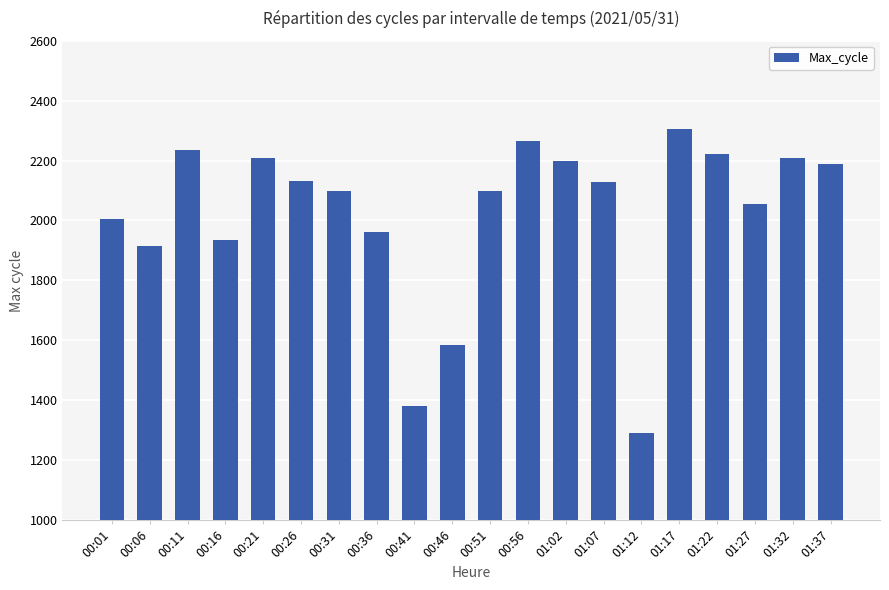

What position from the right is 00:01?

20